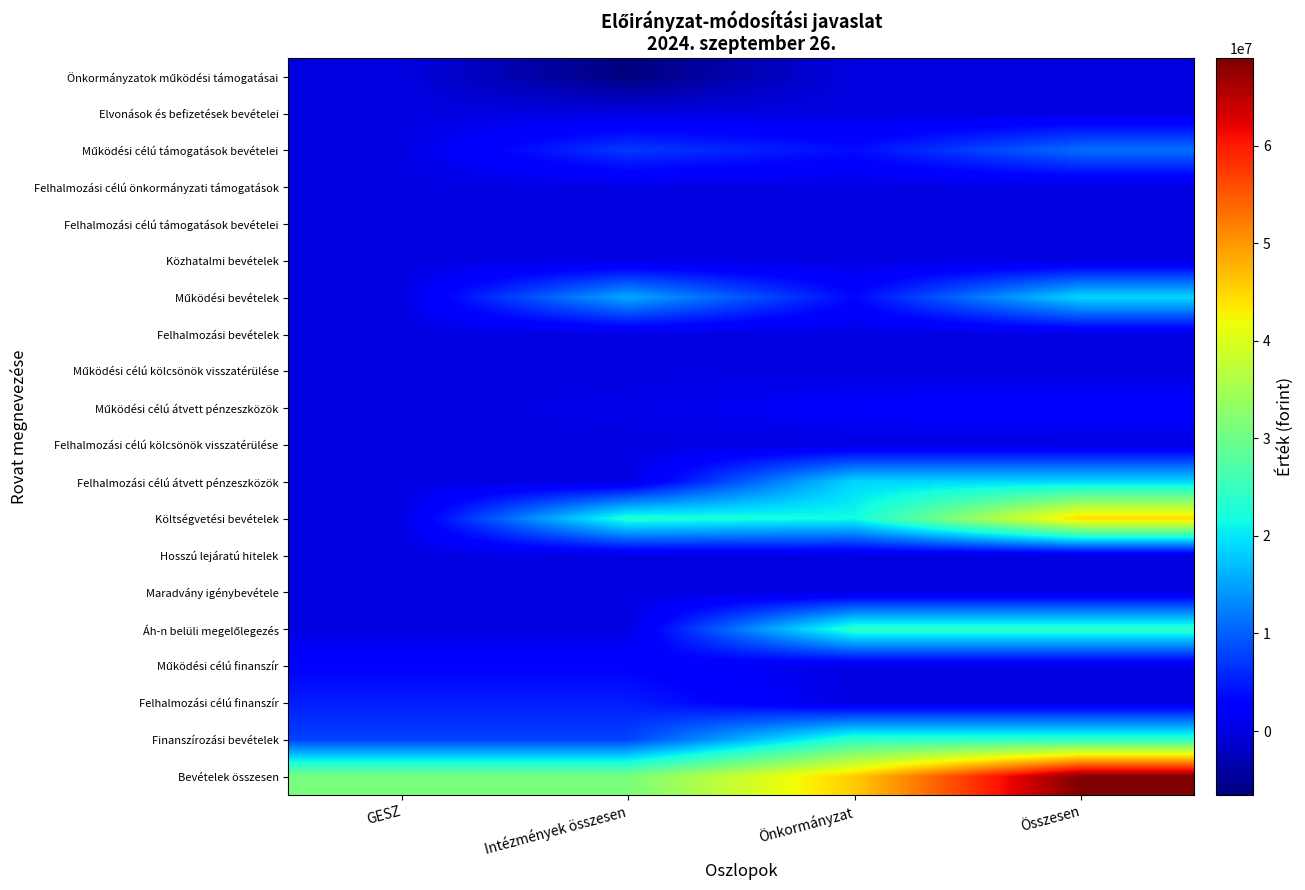

How many categories are shown in the chart?

4